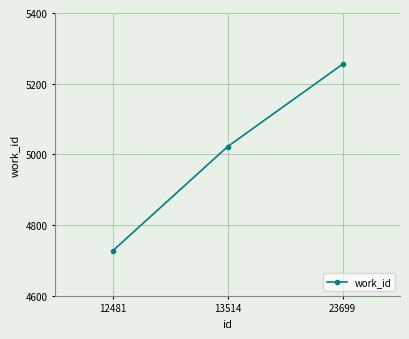

Rank the categories by value from lowest to highest.

12481, 13514, 23699